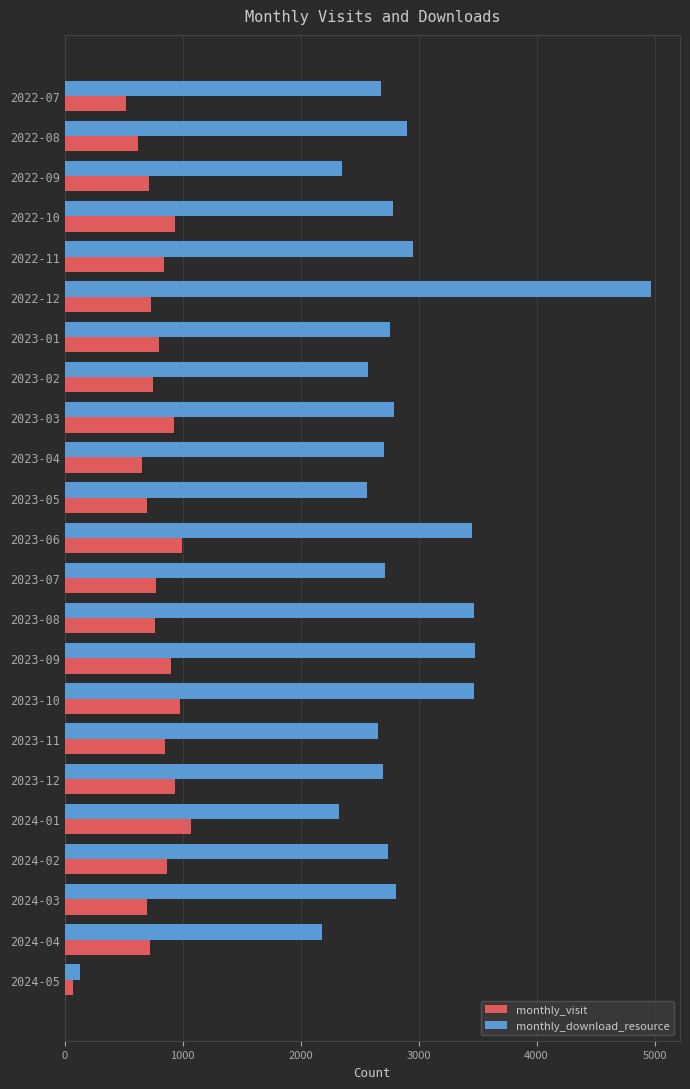

The value of monthly_download_resource at 2022-10 is 1113. True or false?

False